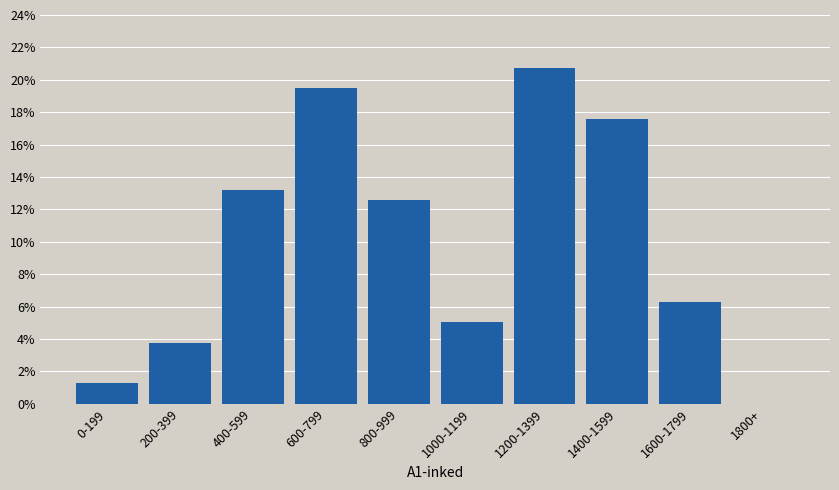

Reading right to left, list all the values displayed in this chart.

1800+=0.0	1600-1799=6.3	1400-1599=17.6	1200-1399=20.8	1000-1199=5.0	800-999=12.6	600-799=19.5	400-599=13.2	200-399=3.8	0-199=1.3